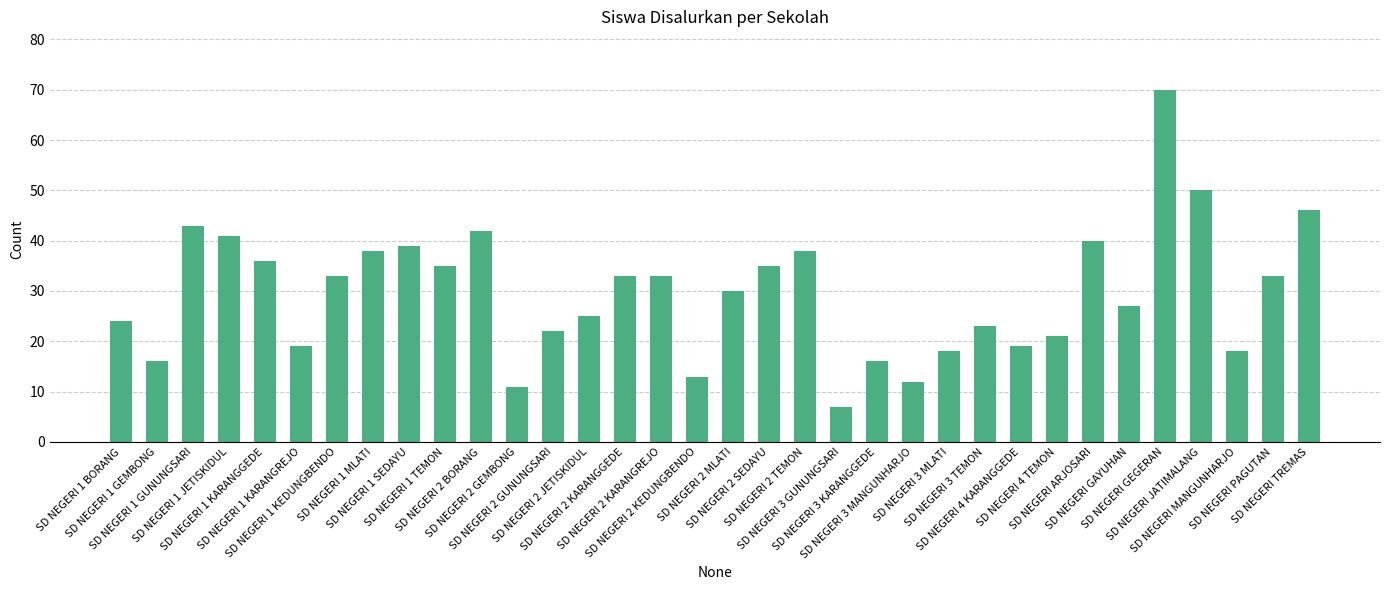

Reading right to left, what are all the values shown in this chart?

SD NEGERI TREMAS=46	SD NEGERI PAGUTAN=33	SD NEGERI MANGUNHARJO=18	SD NEGERI JATIMALANG=50	SD NEGERI GEGERAN=70	SD NEGERI GAYUHAN=27	SD NEGERI ARJOSARI=40	SD NEGERI 4 TEMON=21	SD NEGERI 4 KARANGGEDE=19	SD NEGERI 3 TEMON=23	SD NEGERI 3 MLATI=18	SD NEGERI 3 MANGUNHARJO=12	SD NEGERI 3 KARANGGEDE=16	SD NEGERI 3 GUNUNGSARI=7	SD NEGERI 2 TEMON=38	SD NEGERI 2 SEDAYU=35	SD NEGERI 2 MLATI=30	SD NEGERI 2 KEDUNGBENDO=13	SD NEGERI 2 KARANGREJO=33	SD NEGERI 2 KARANGGEDE=33	SD NEGERI 2 JETISKIDUL=25	SD NEGERI 2 GUNUNGSARI=22	SD NEGERI 2 GEMBONG=11	SD NEGERI 2 BORANG=42	SD NEGERI 1 TEMON=35	SD NEGERI 1 SEDAYU=39	SD NEGERI 1 MLATI=38	SD NEGERI 1 KEDUNGBENDO=33	SD NEGERI 1 KARANGREJO=19	SD NEGERI 1 KARANGGEDE=36	SD NEGERI 1 JETISKIDUL=41	SD NEGERI 1 GUNUNGSARI=43	SD NEGERI 1 GEMBONG=16	SD NEGERI 1 BORANG=24